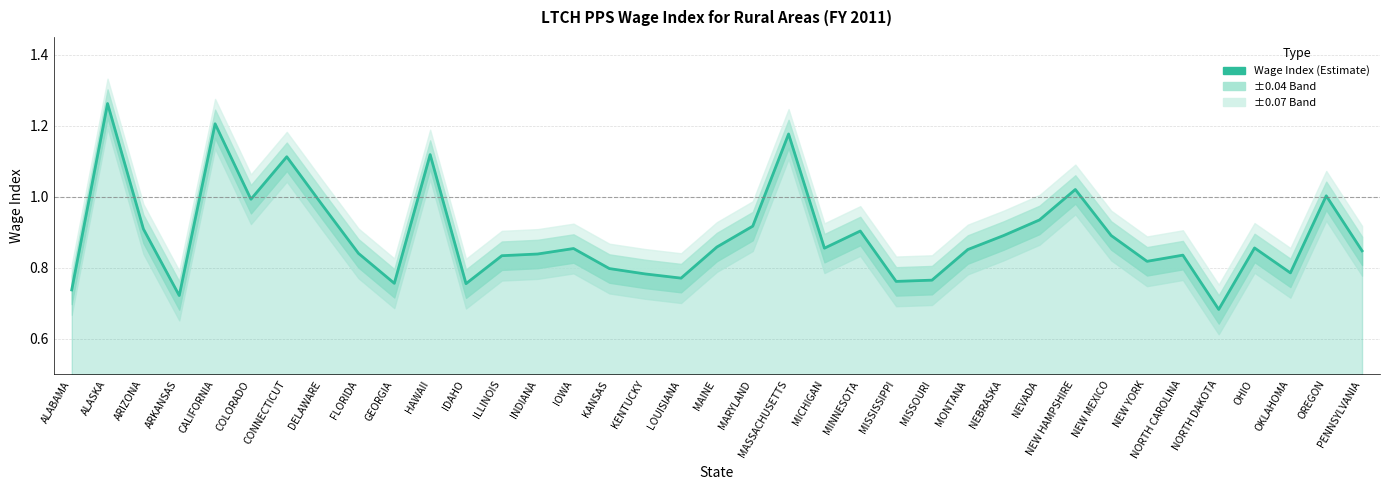

Reading left to right, extract all data points from this chart.

0.7	1.3	0.9	0.7	1.2	1.0	1.1	1.0	0.8	0.8	1.1	0.8	0.8	0.8	0.9	0.8	0.8	0.8	0.9	0.9	1.2	0.9	0.9	0.8	0.8	0.9	0.9	0.9	1.0	0.9	0.8	0.8	0.7	0.9	0.8	1.0	0.8